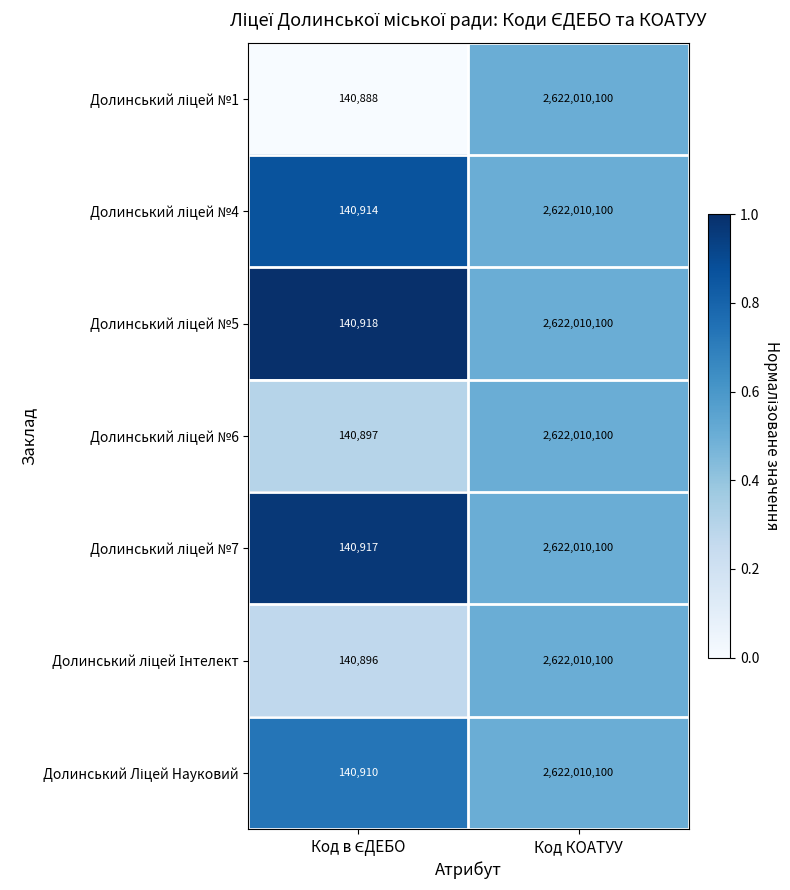

At which category is the sum across all series the highest?

Код КОАТУУ